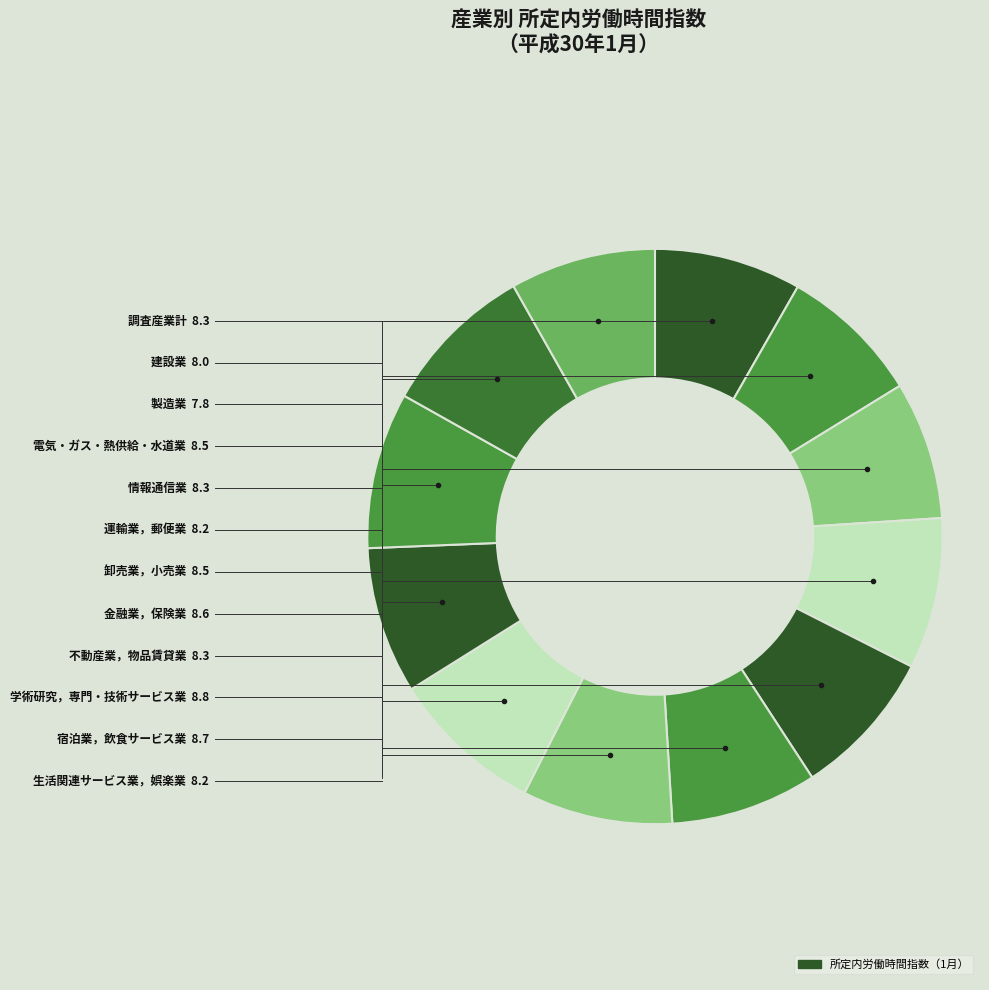

Is the sum of 金融業，保険業 and 建設業 greater than half?

No